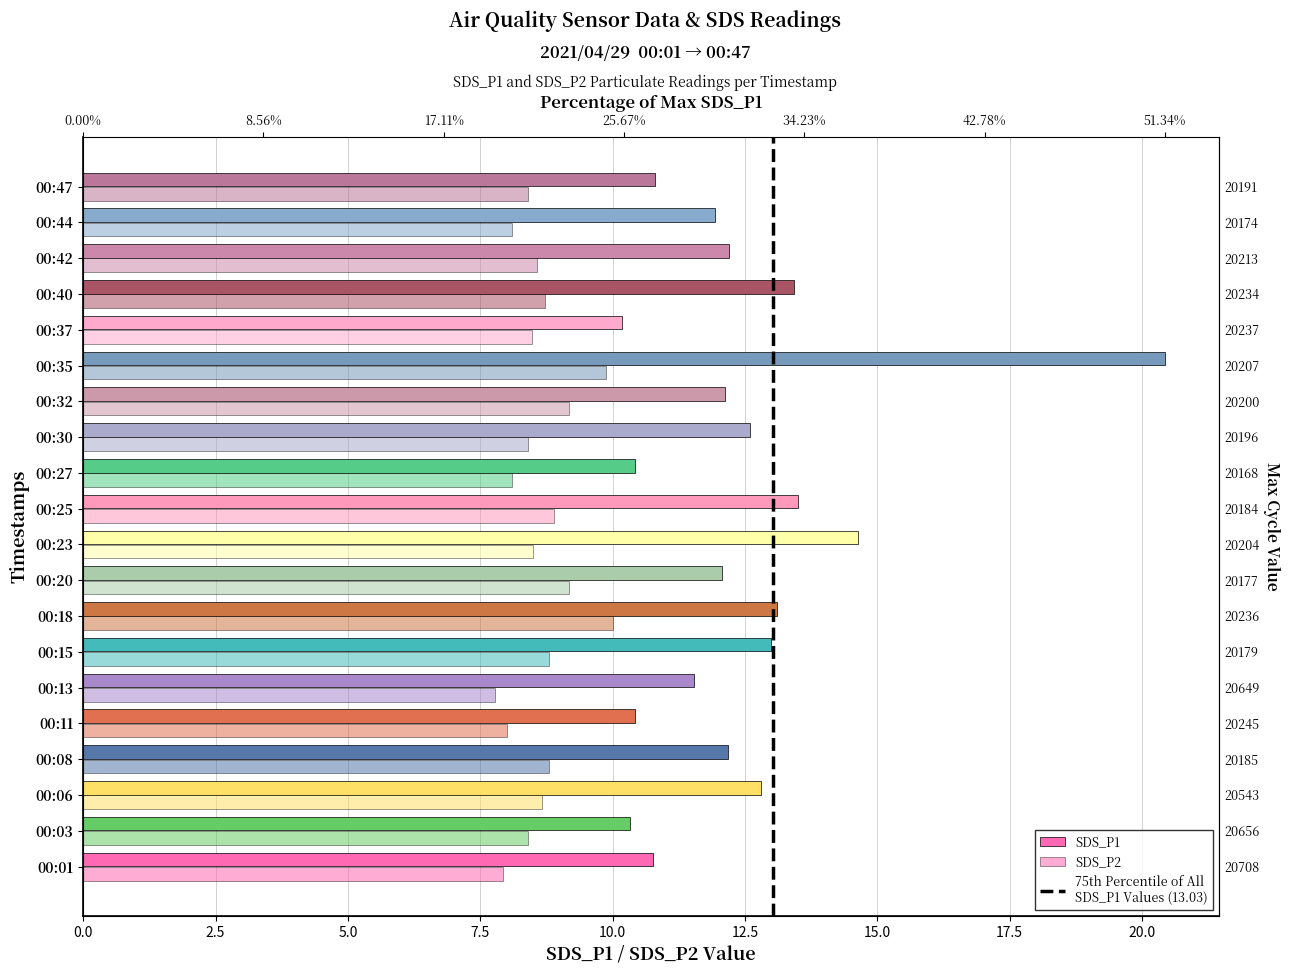

The SDS_P2 series shows 13.1 at 00:47. True or false?

False